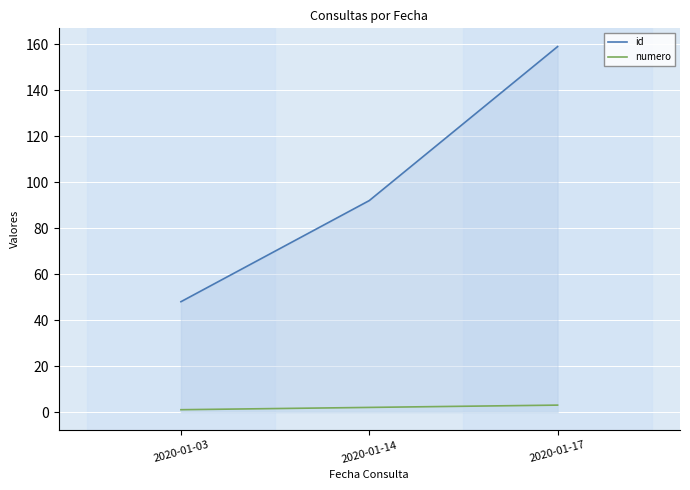

Count the number of categories in the chart.

3